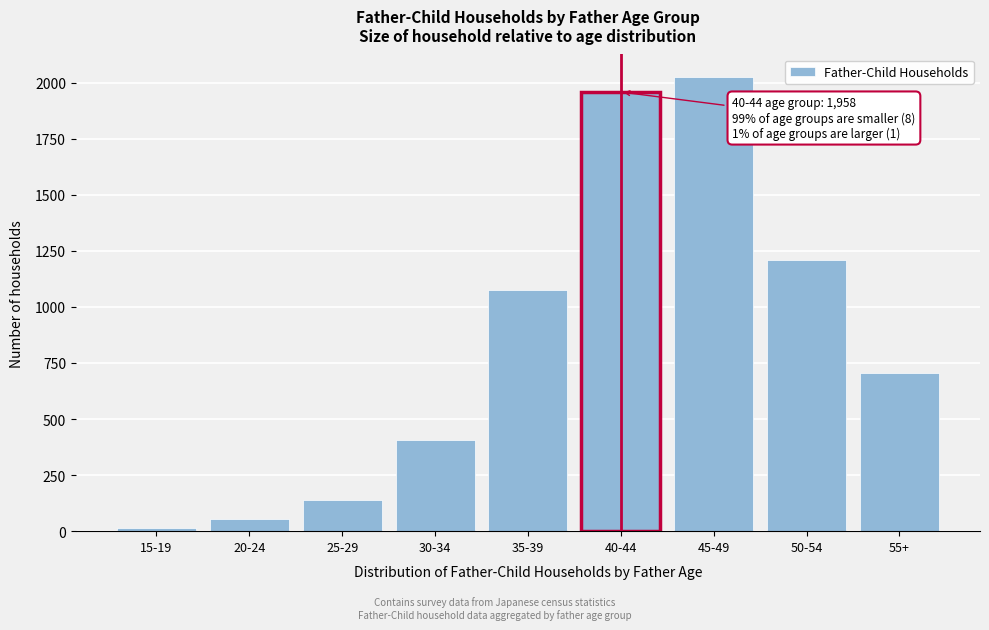

Reading right to left, list all the values displayed in this chart.

704	1208	2024	1958	1076	405	141	53	13